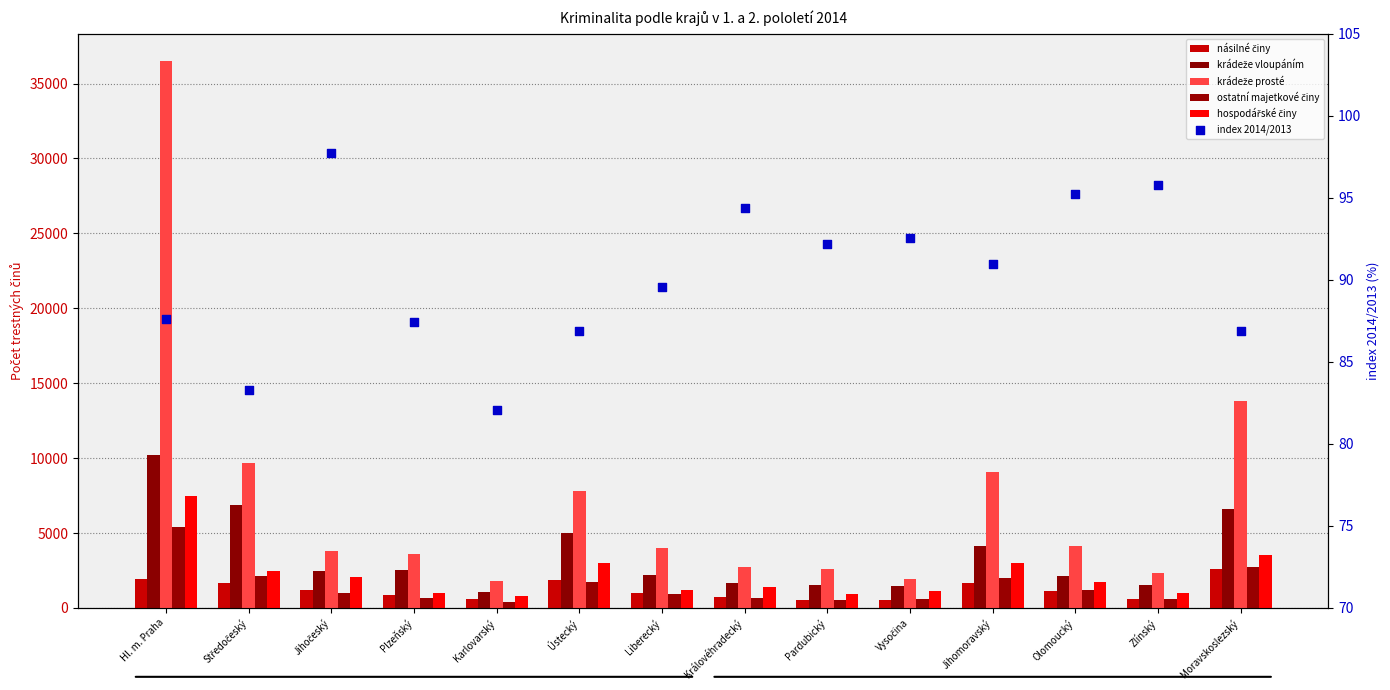

At which category is the sum across all series the highest?

Hl. m. Praha